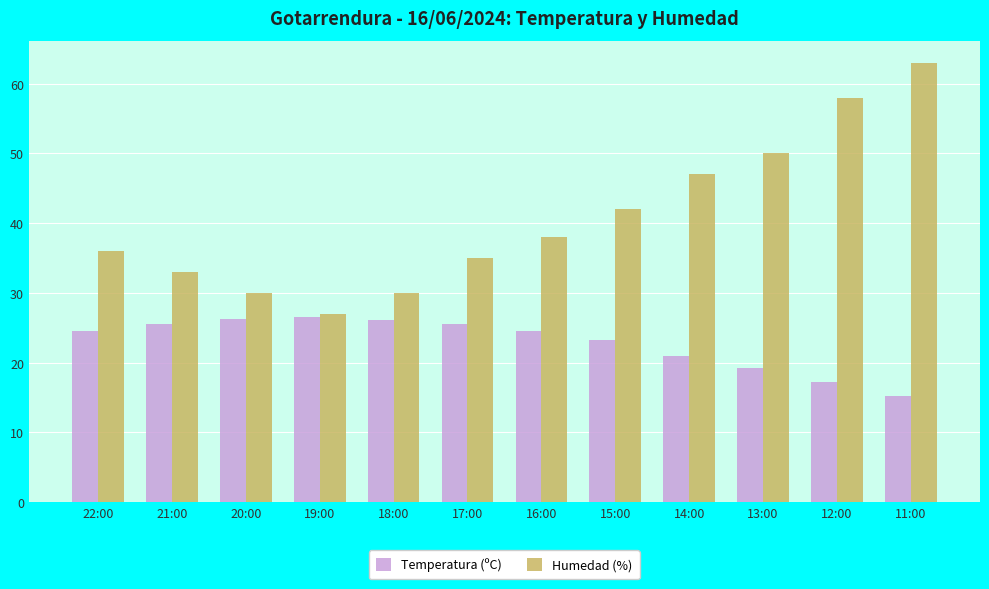

What is the minimum value for Temperatura (ºC)?

15.2